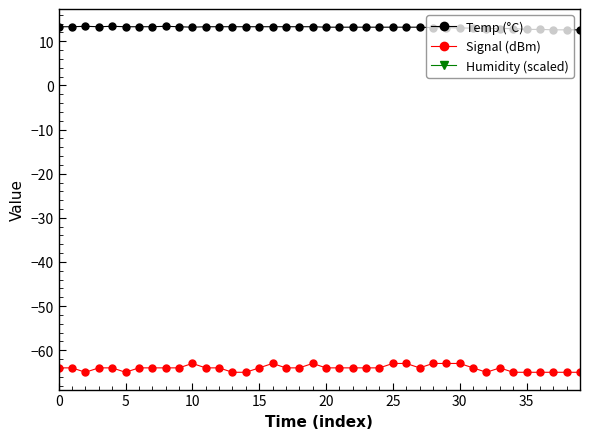

Rank the series at 28 from lowest to highest value.

Signal (dBm), Humidity (scaled), Temp (°C)